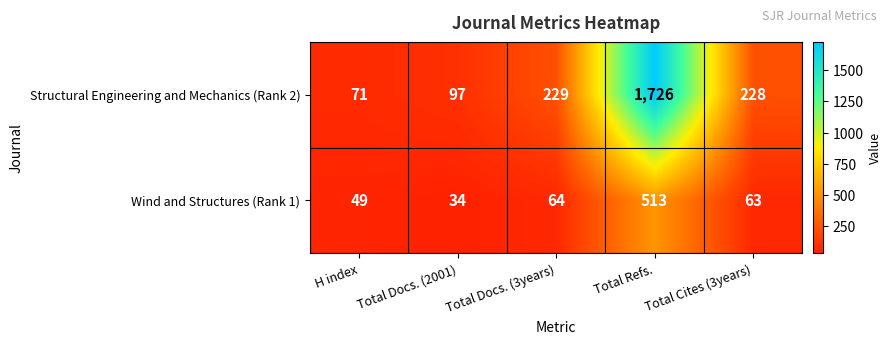

Rank the series by their average value, from highest to lowest.

Structural Engineering and Mechanics (Rank 2), Wind and Structures (Rank 1)